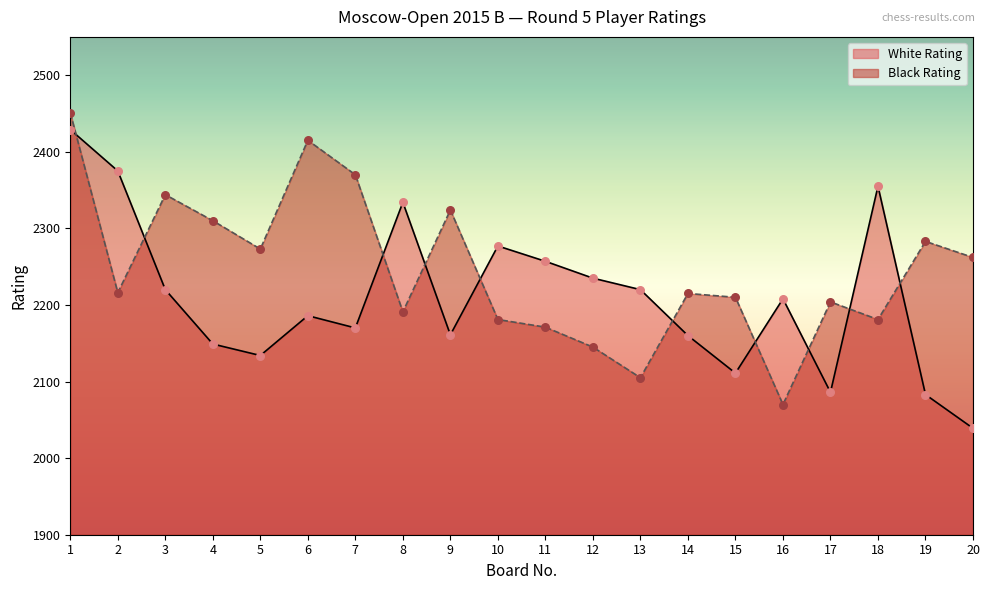

What are all the series names shown in the legend?

White Rating, Black Rating